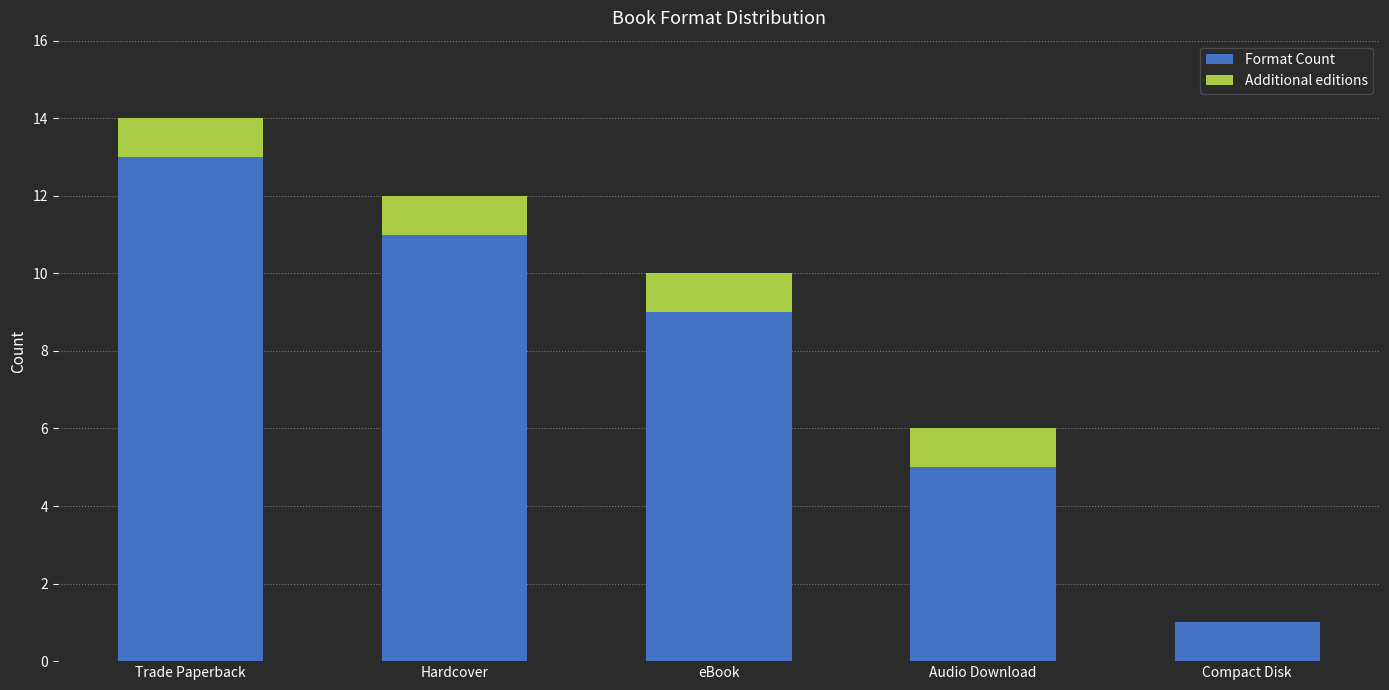

True or false: Format Count has a value of 13 at Trade Paperback.

True